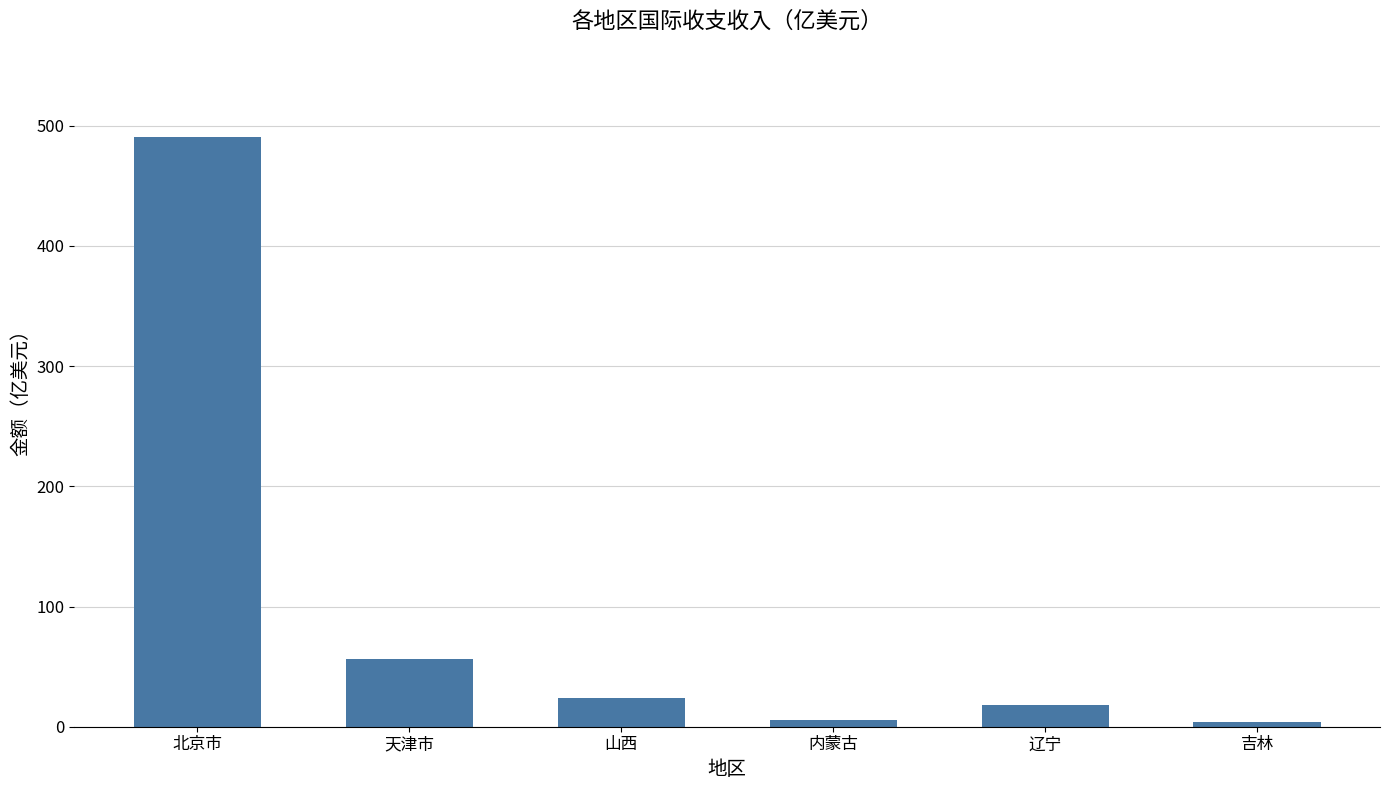

Count the number of categories in the chart.

6